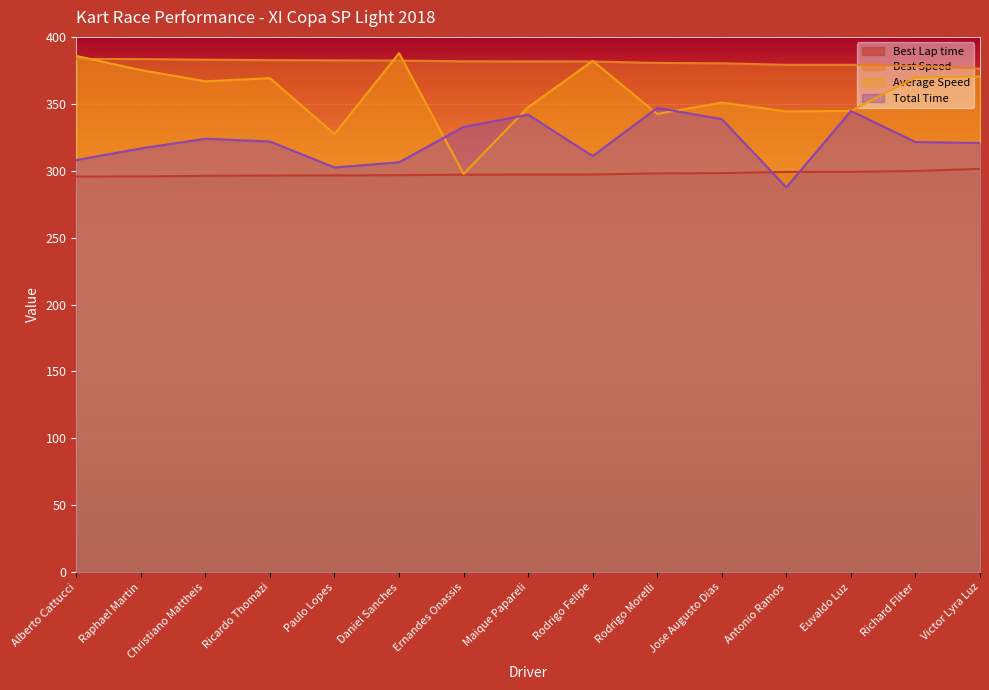

The Best Lap time series shows 109.4 at Euvaldo Luz. True or false?

False